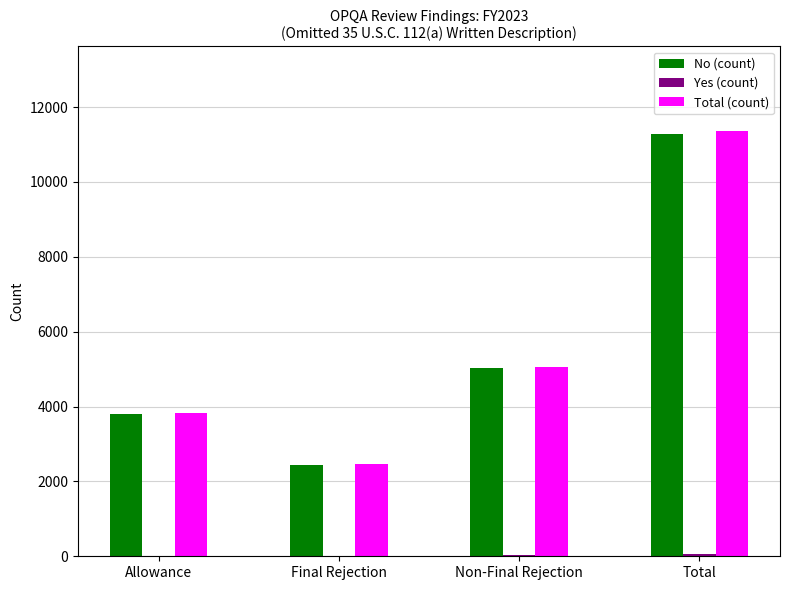

What is the difference between the No (count) values at Non-Final Rejection and Final Rejection?

2571